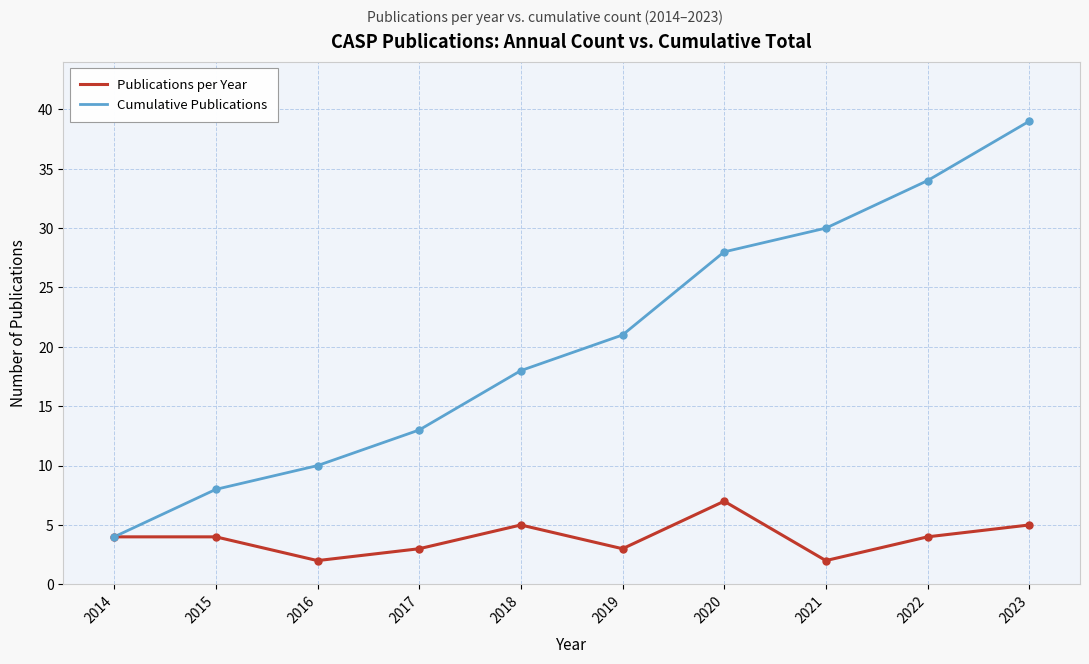

How many lines are shown in the chart?

2